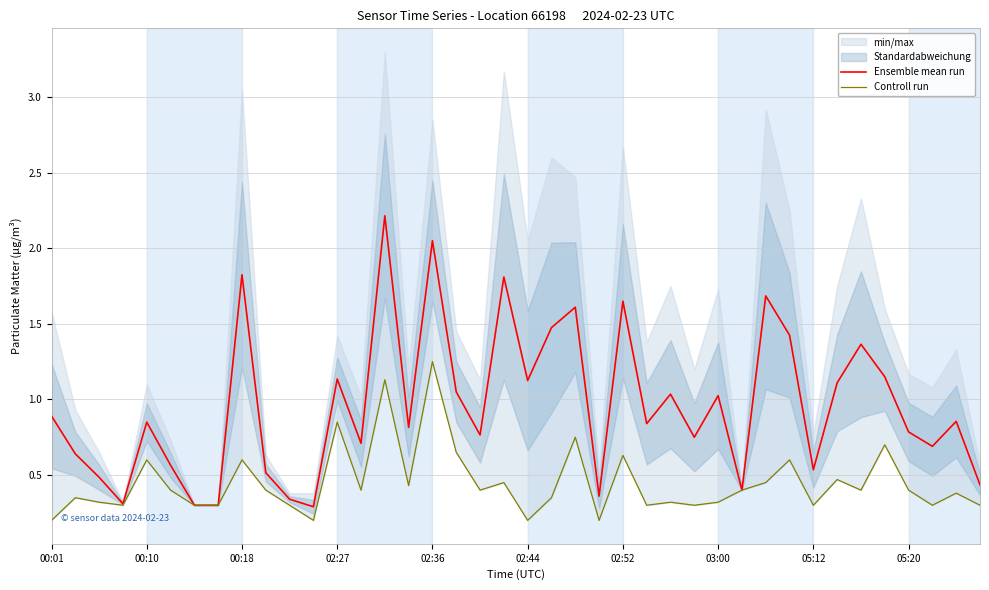

At which category does the chart reach its peak across all series?

14